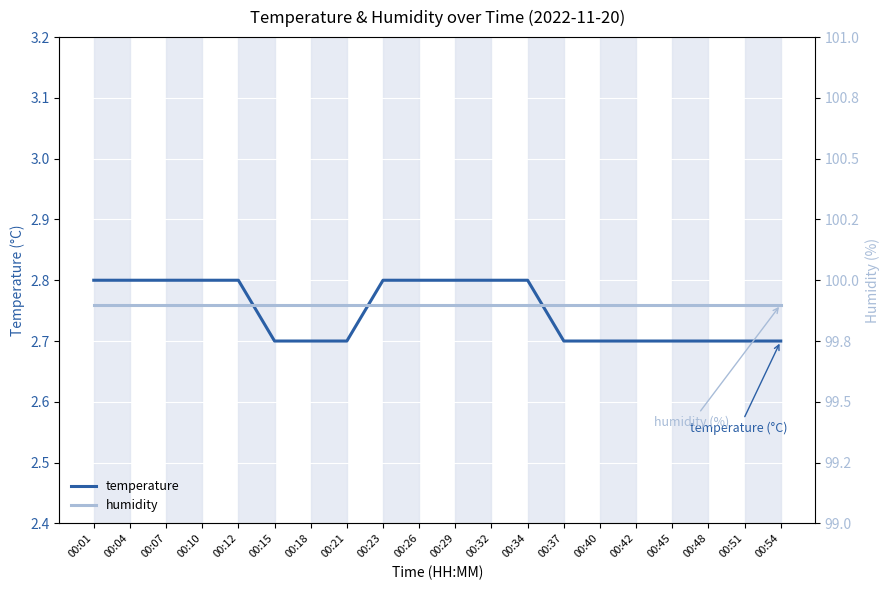

What is the sum of all temperature values?

55.0